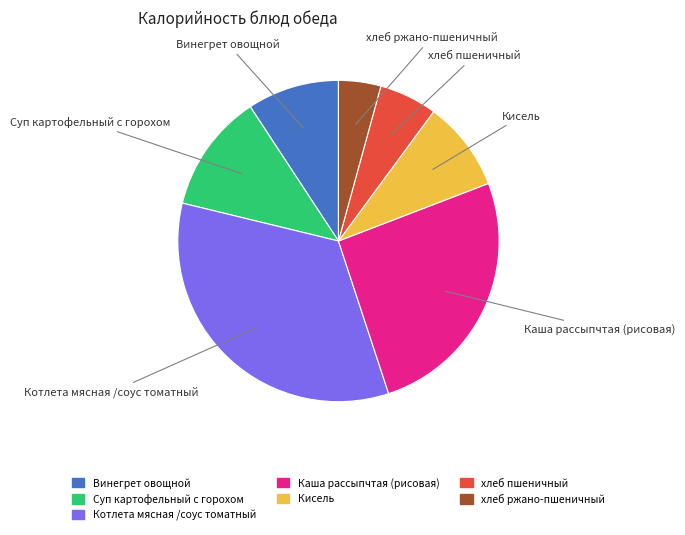

Between Каша рассыпчтая (рисовая) and Винегрет овощной, which is larger?

Каша рассыпчтая (рисовая)